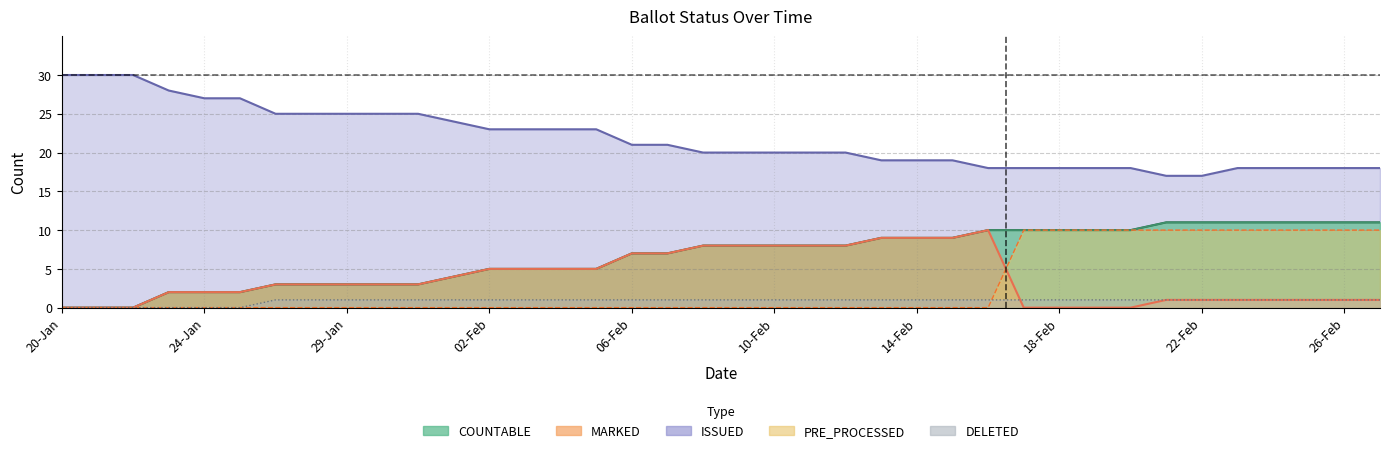

Does the chart display data point markers on the line(s)?

No